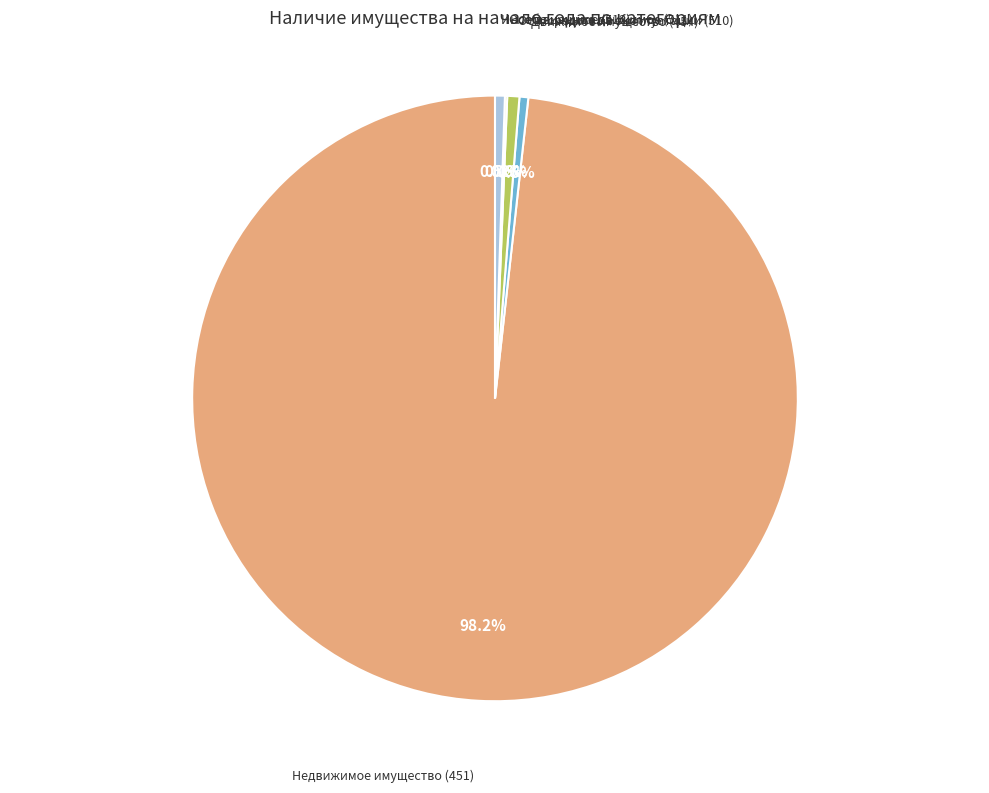

Which slice is the largest?

Недвижимое имущество (451)